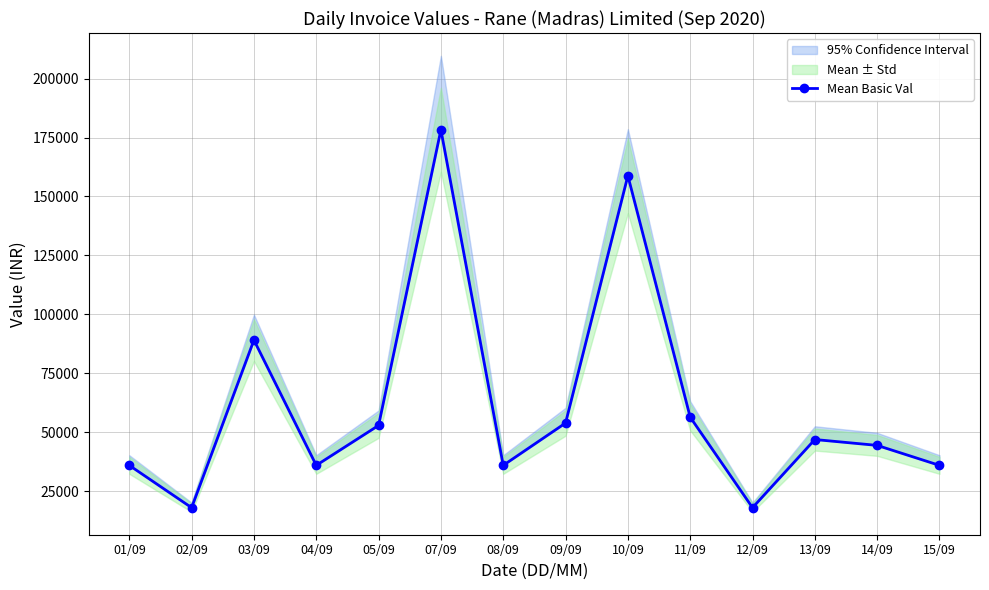

Is it true that the value at 11/09 is 36034.8?

False